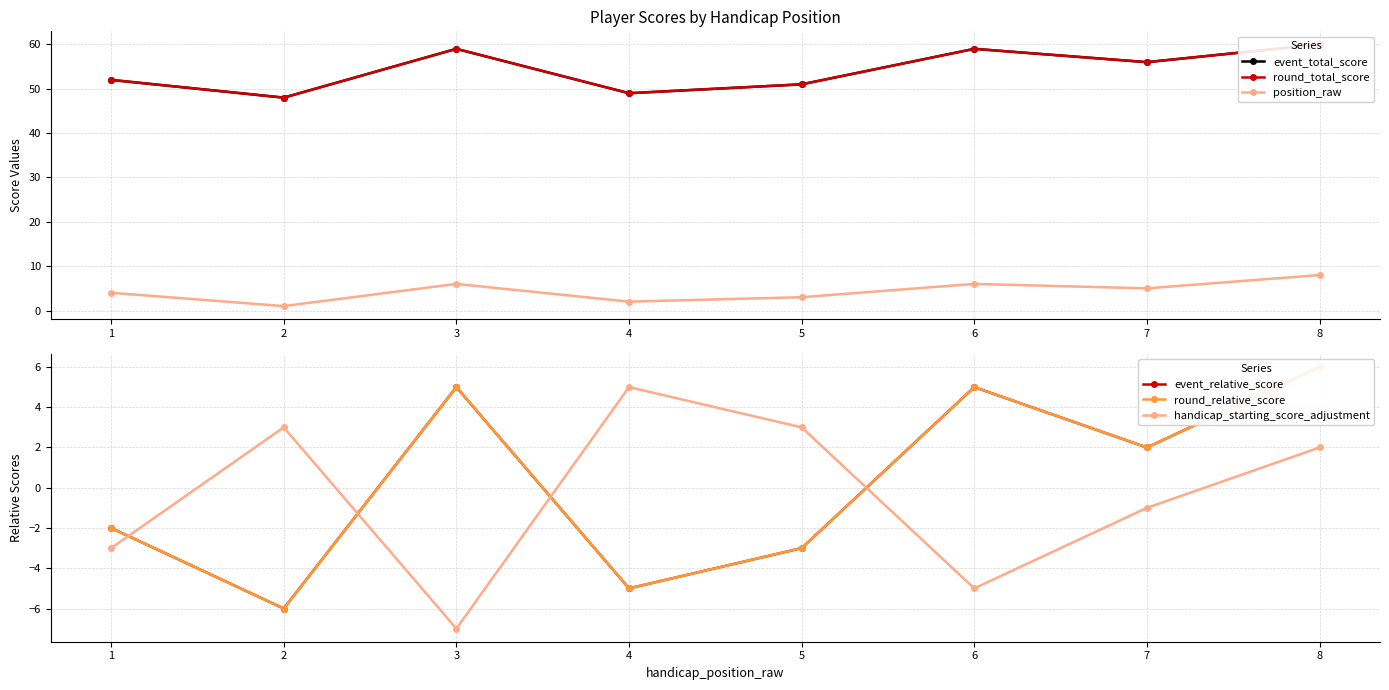

True or false: event_total_score and event_relative_score cross at least once.

False